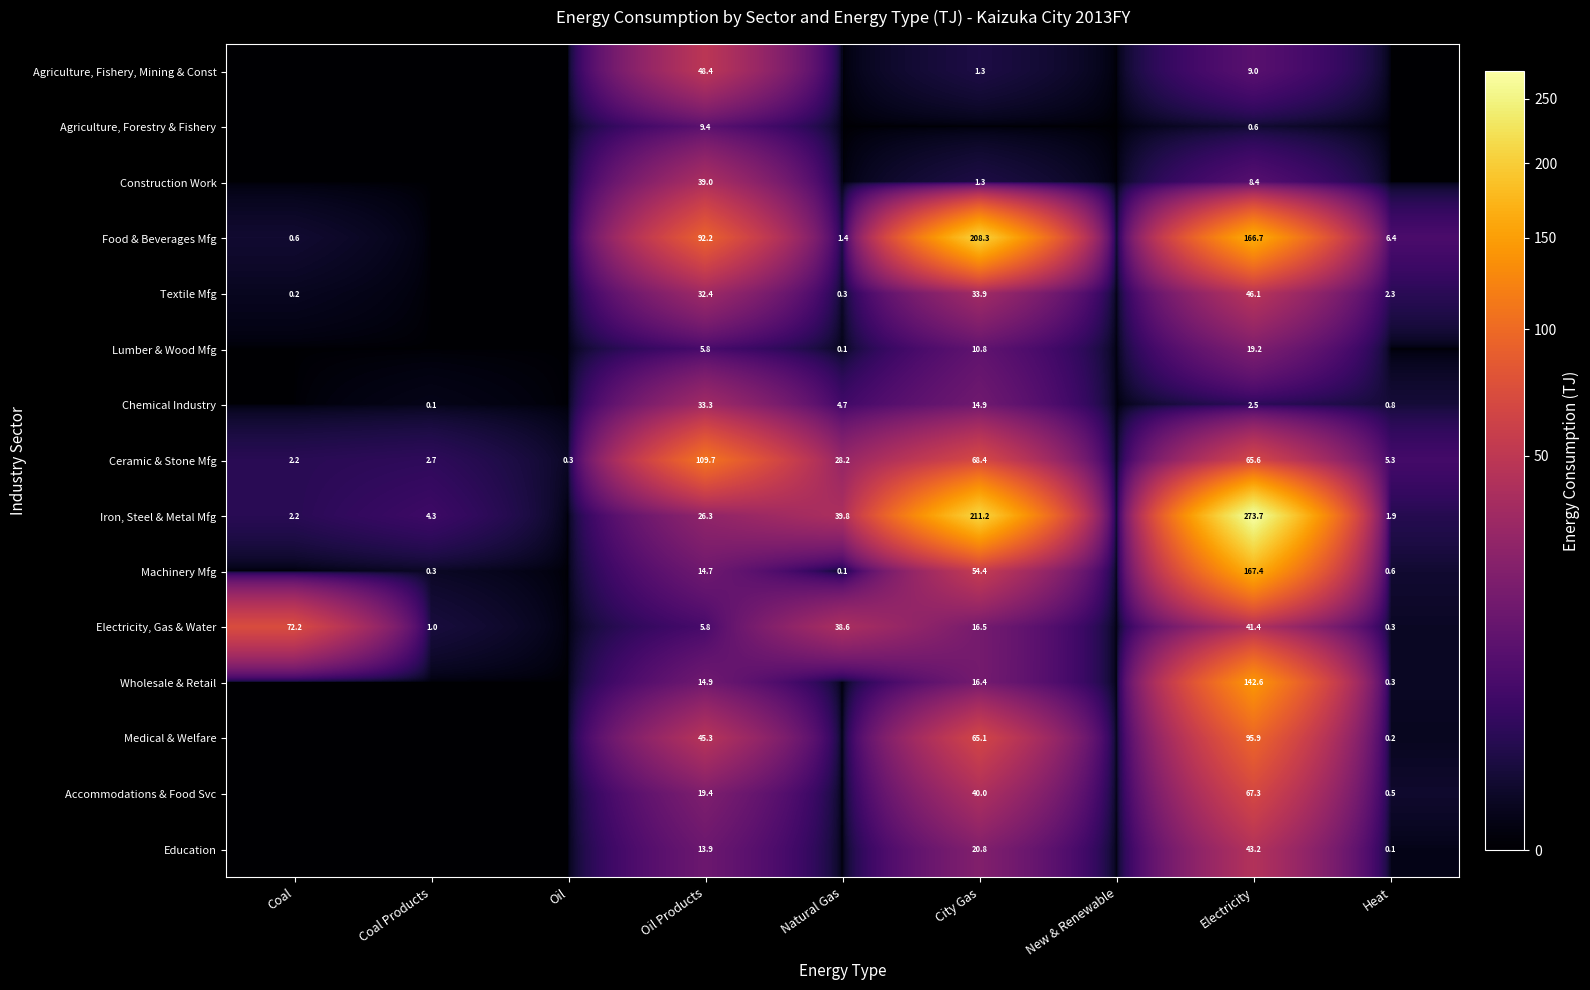

What is the difference between the Iron, Steel & Metal Mfg values at Coal and Oil Products?

24.1